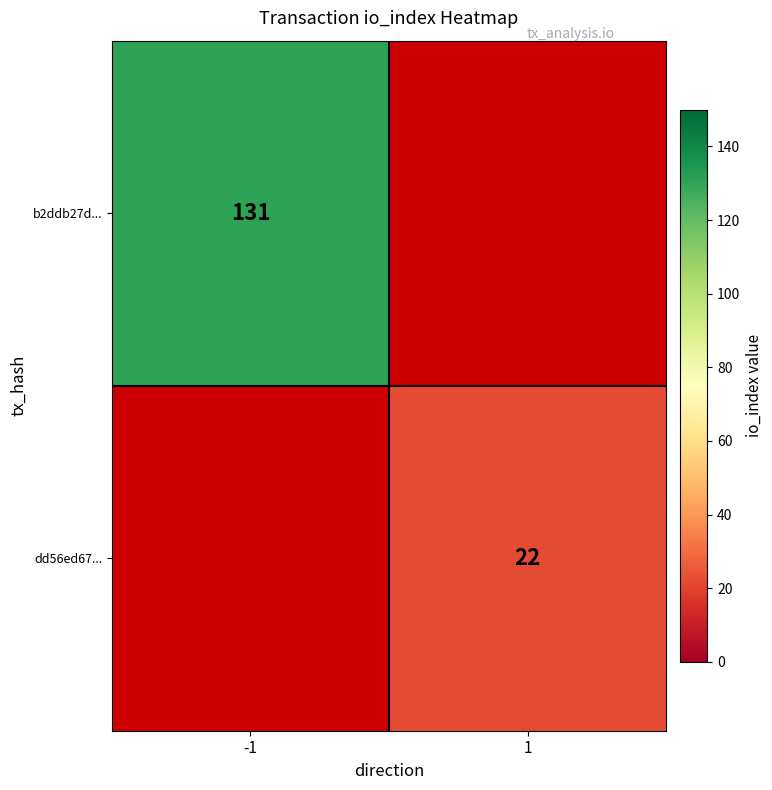

Is it true that dd56ed67... equals 33 at 1?

False